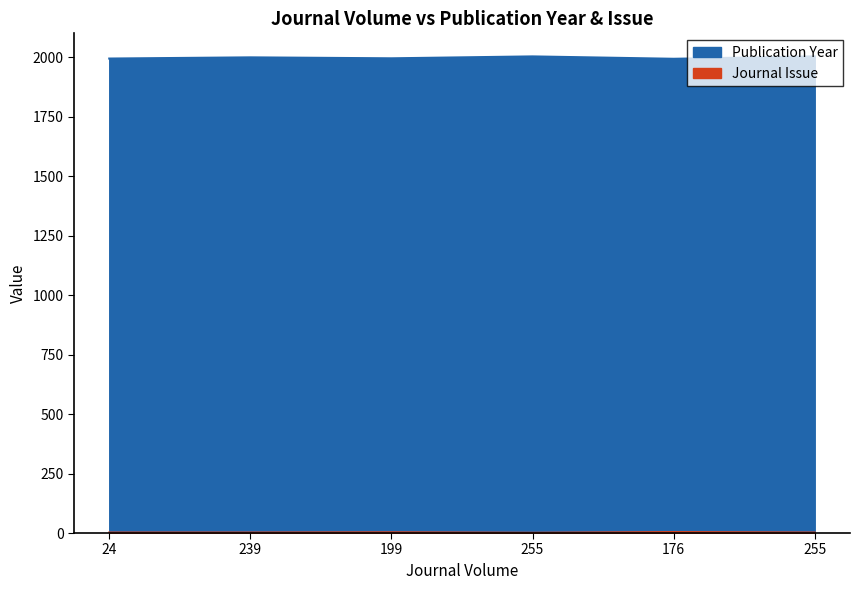

Which series has the widest spread of values?

Publication Year